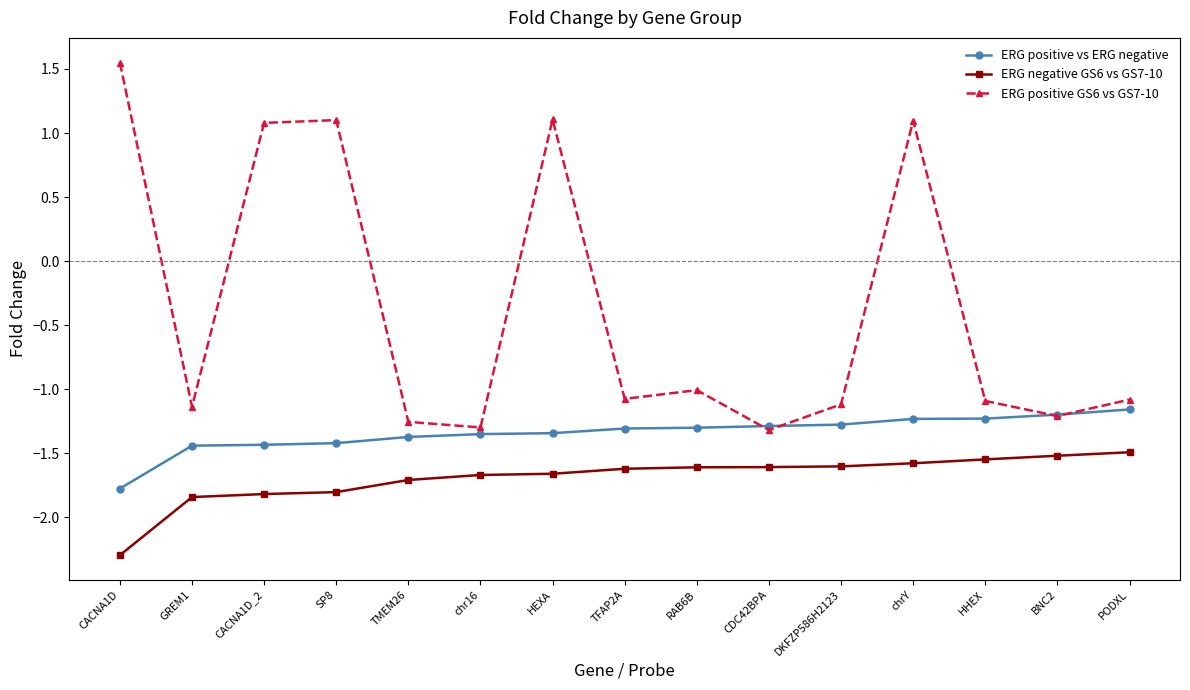

Where do ERG positive GS6 vs GS7-10 and ERG positive vs ERG negative first cross each other?

RAB6B and CDC42BPA